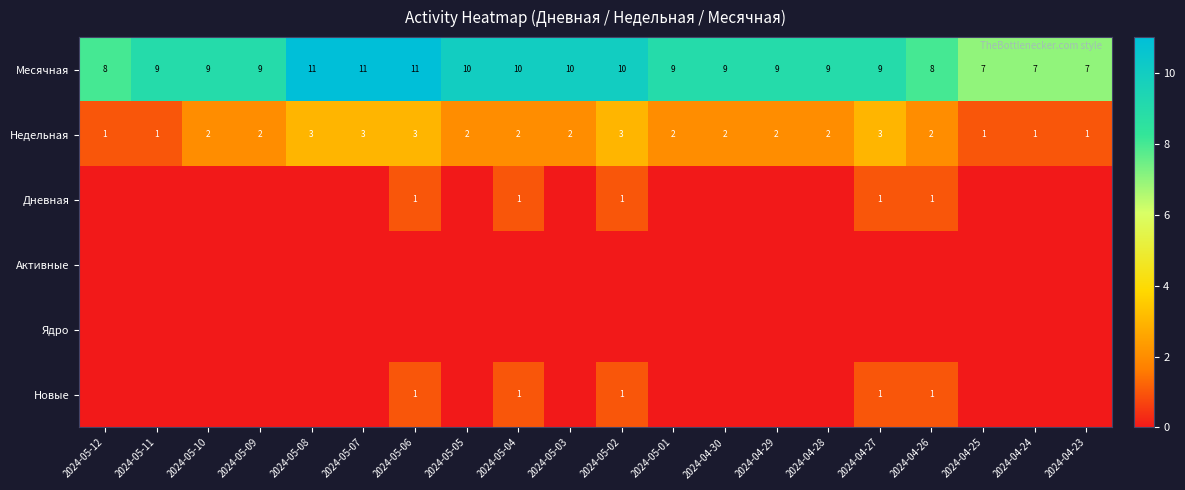

Count the Недельная values in the range 2 to 3.

15